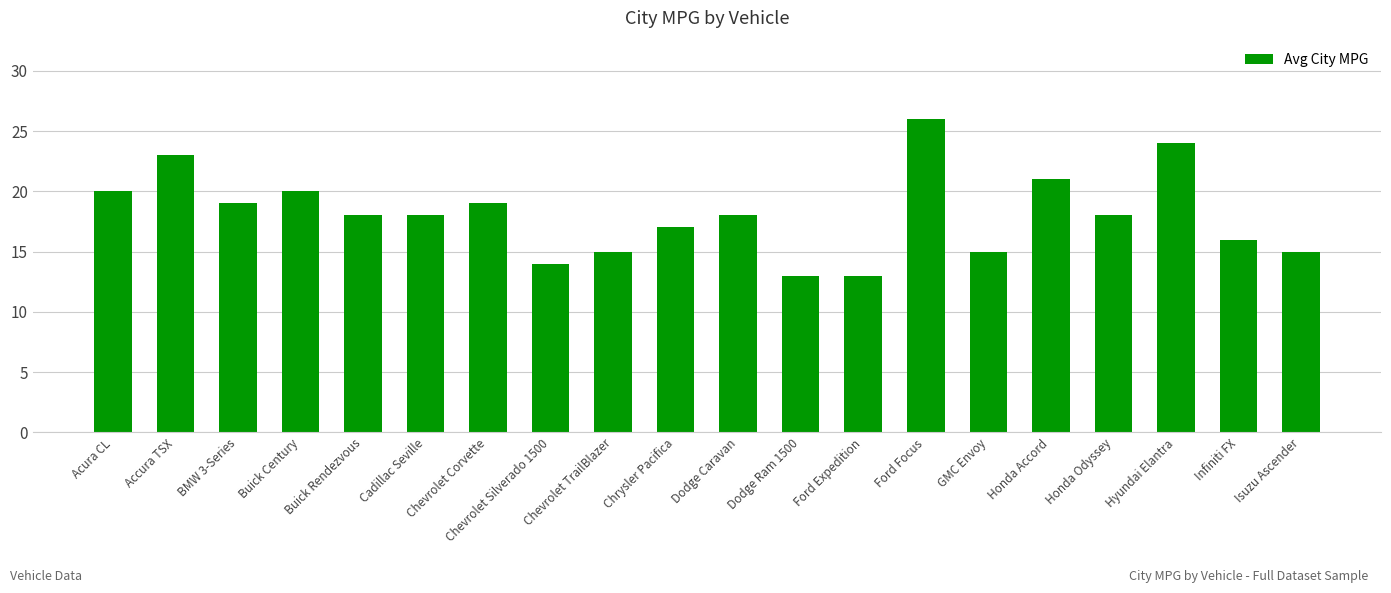

True or false: the data shows 20 at Buick Century.

True